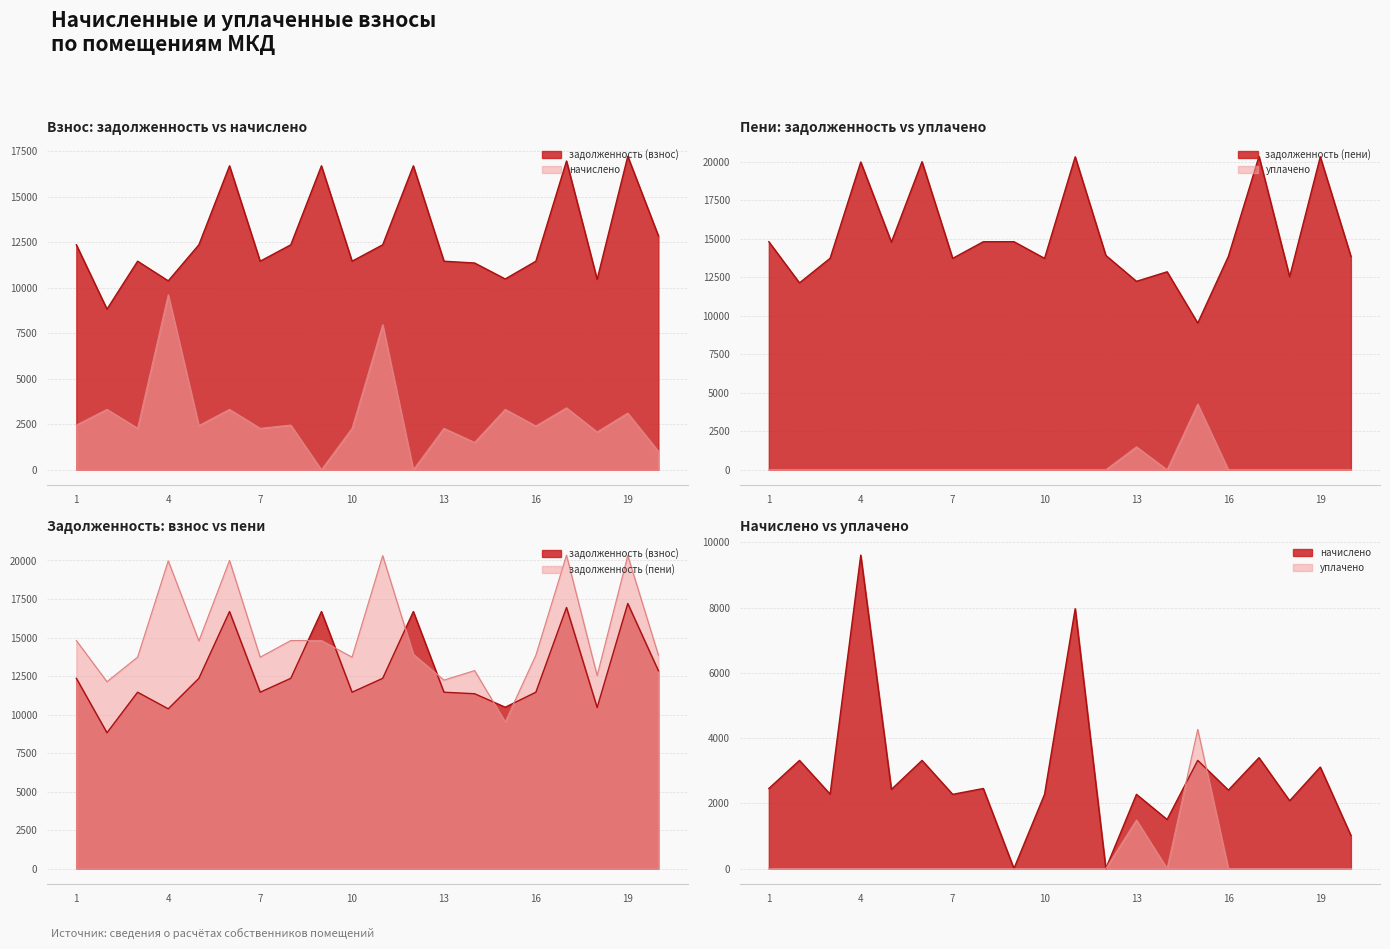

True or false: задолженность (пени) and уплачено cross at least once.

False